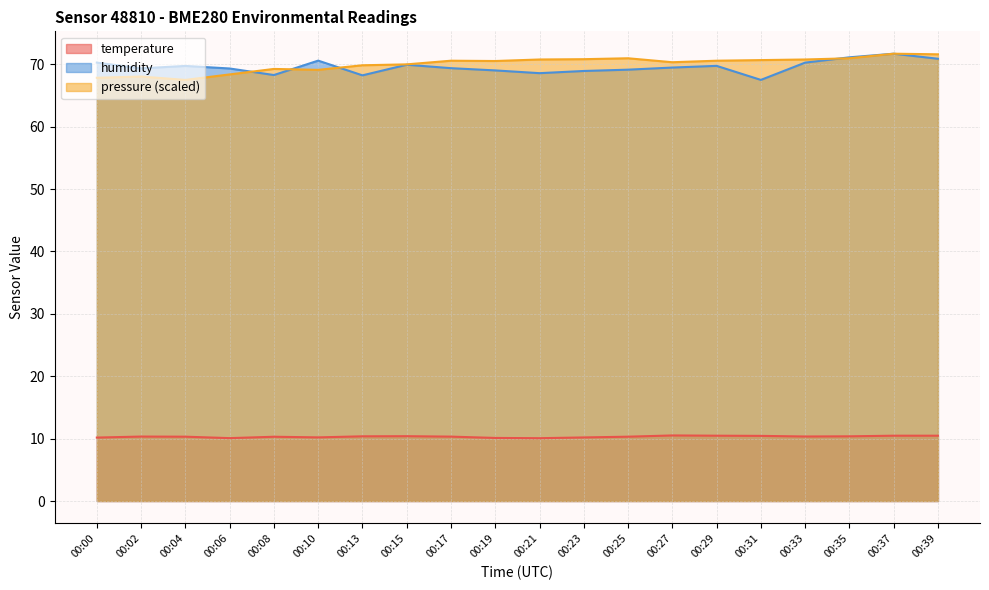

What are all the series names shown in the legend?

temperature, humidity, pressure (scaled)